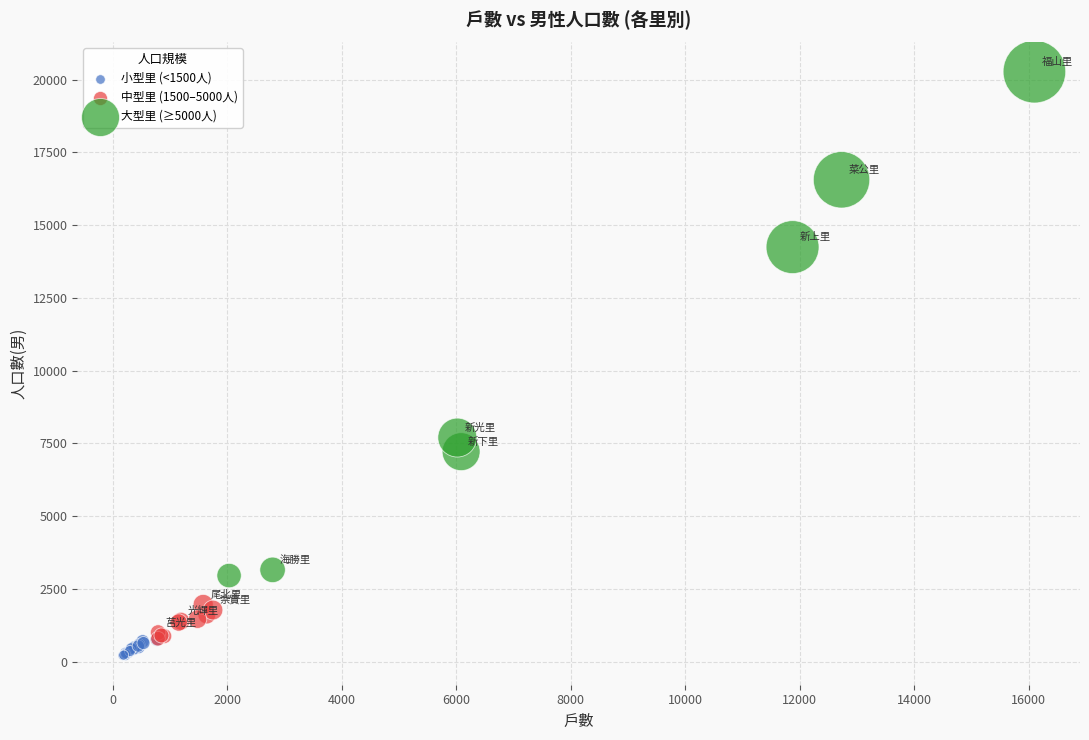

Which series has the widest spread of Y values?

大型里 (≥5000人)